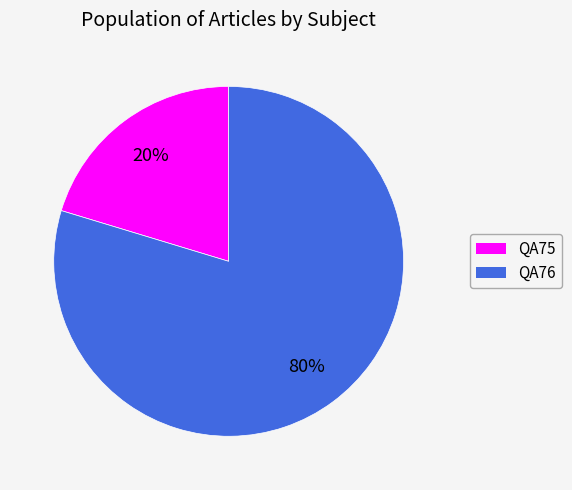

Which category accounts for the majority?

QA76